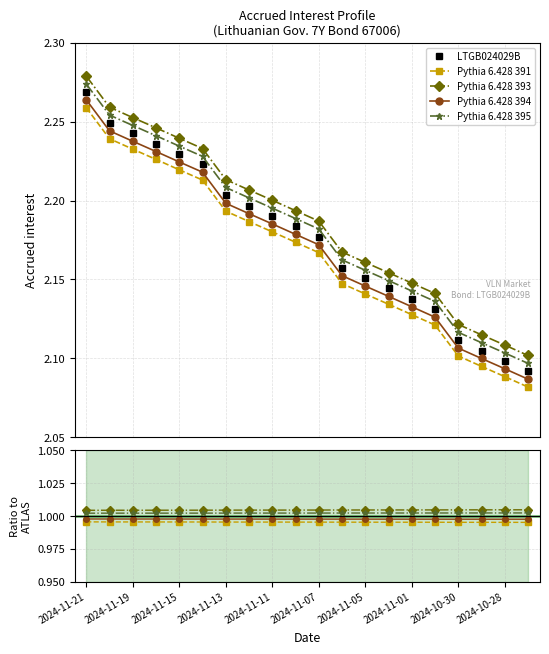

What is the label of the 8th point from the right?

2024-11-05